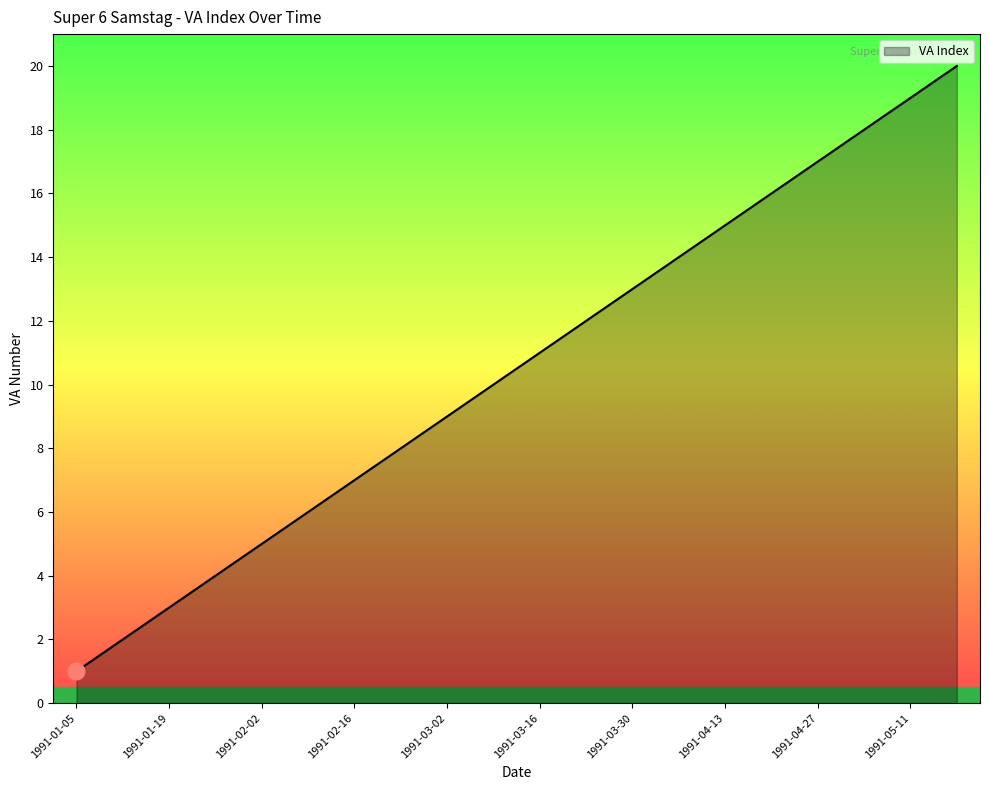

How many lines are shown in the chart?

1